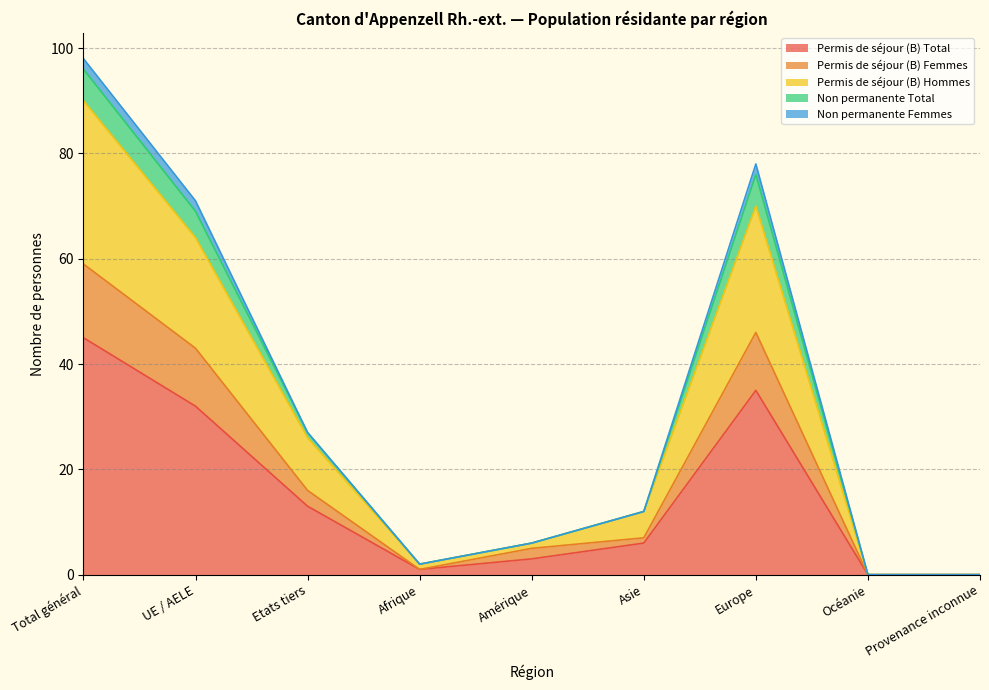

At which category is the sum across all series the highest?

Total général